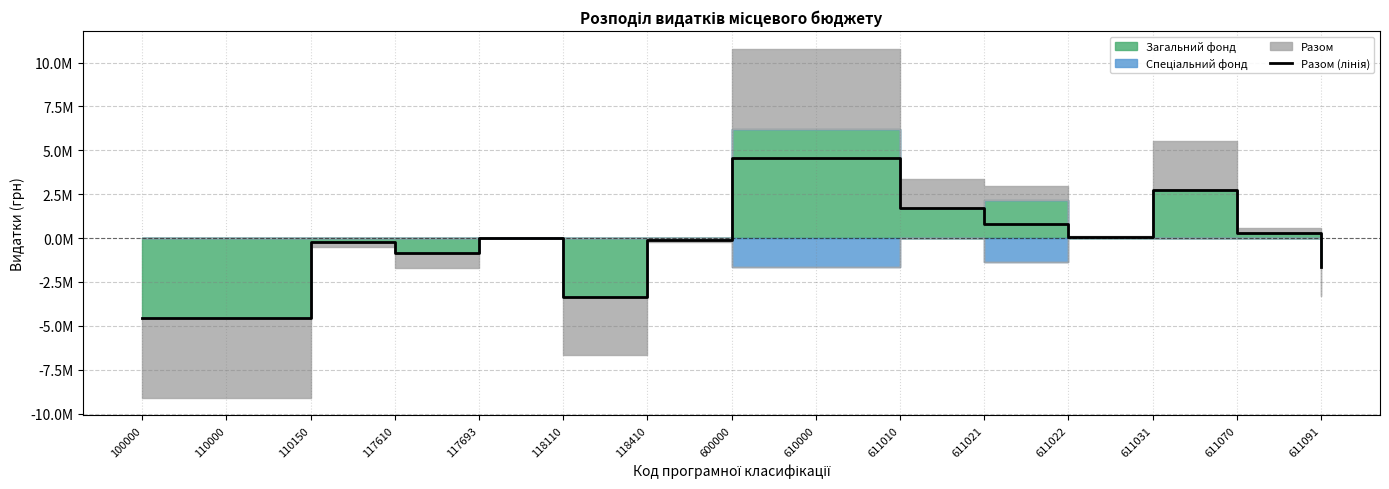

What is the smallest value displayed?

-4555766